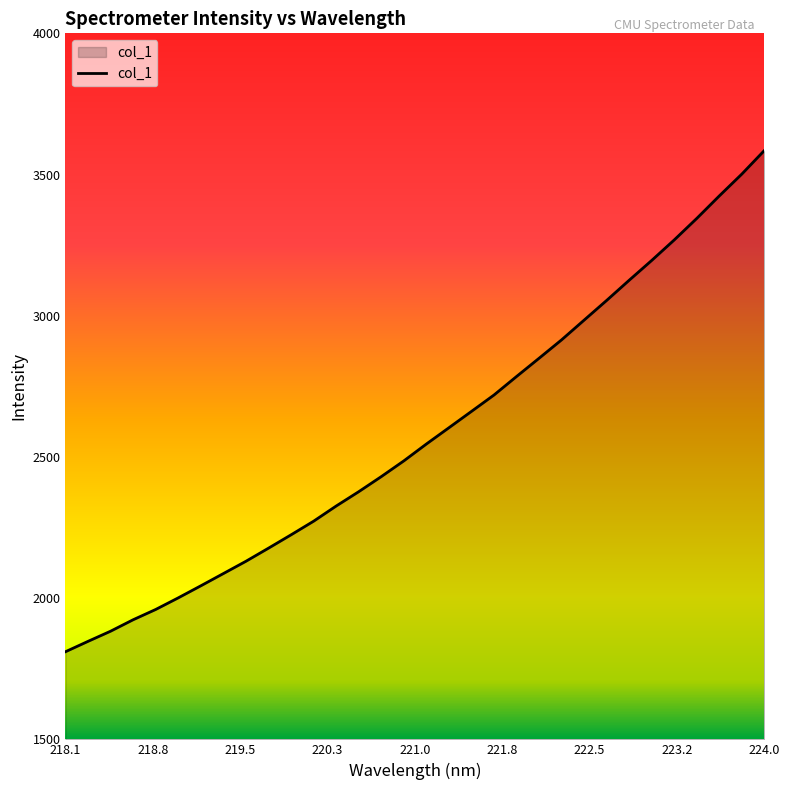

What is the maximum value shown in the chart?

3585.0